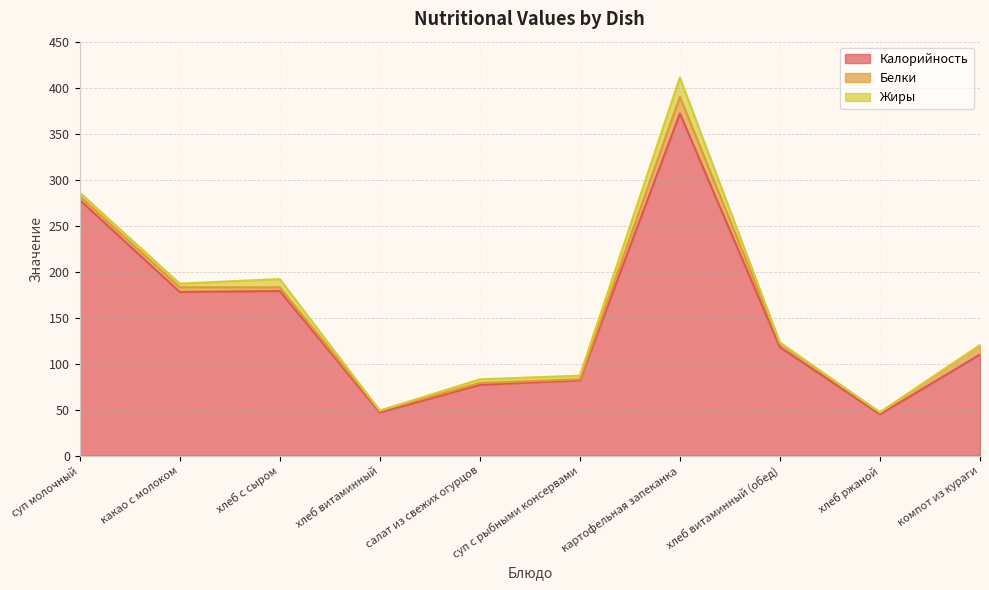

What position from the right is суп молочный?

10